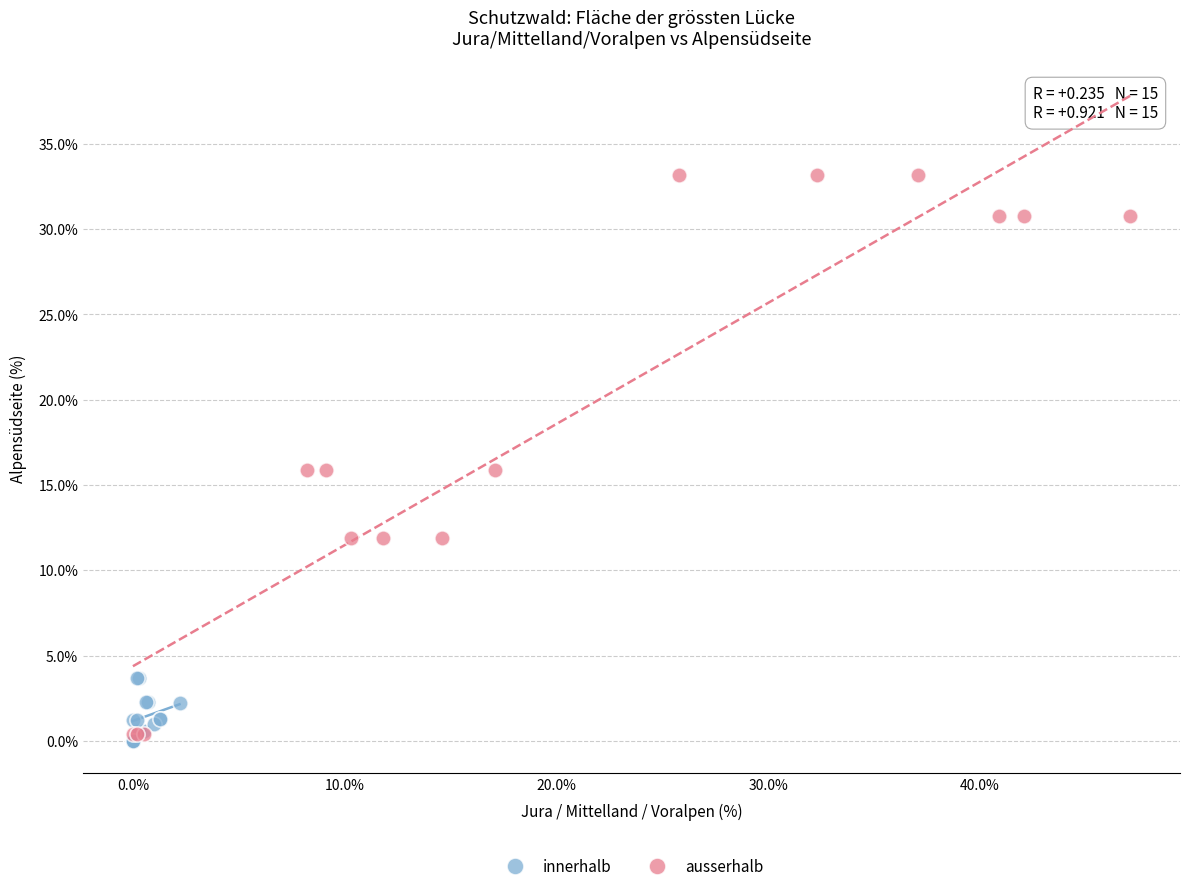

Which series reaches the maximum Y coordinate?

ausserhalb